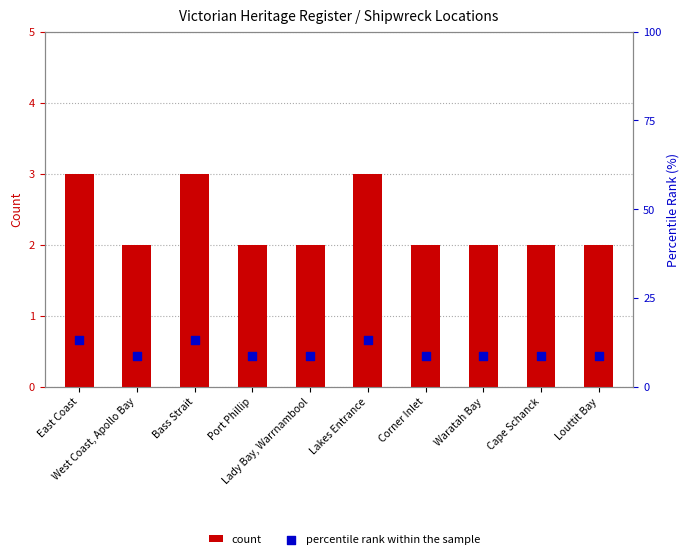

Is the value of count at Waratah Bay greater than the value of percentile rank within the sample at Lady Bay, Warrnambool?

No